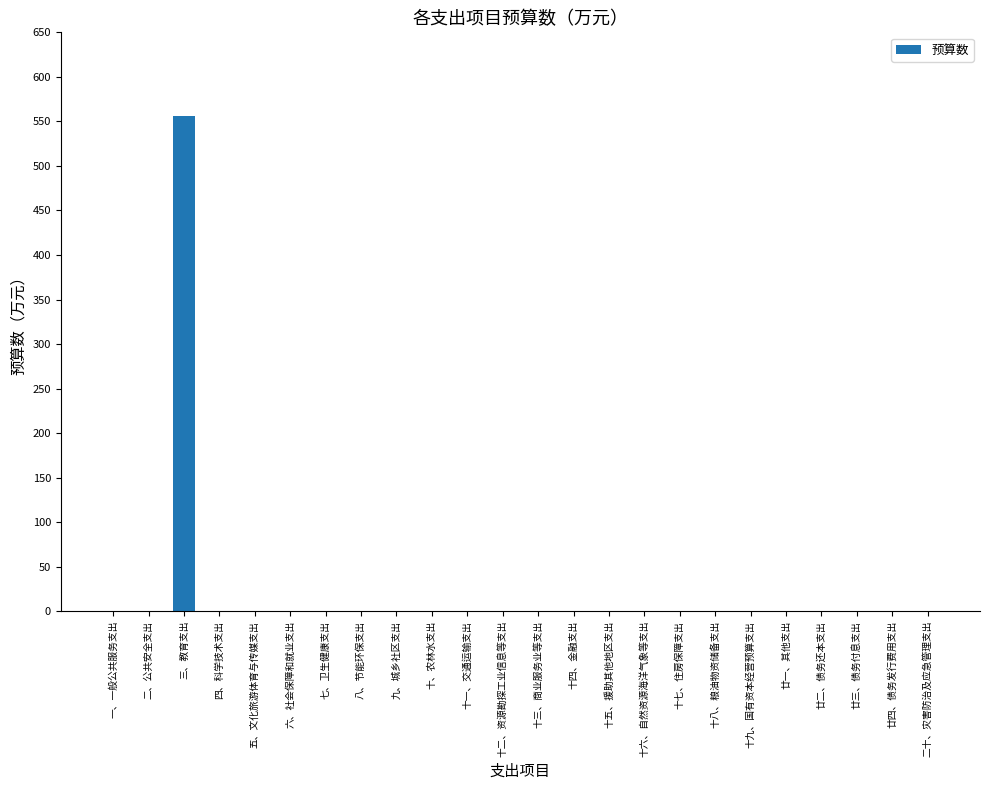

What is the maximum value shown in the chart?

555.6